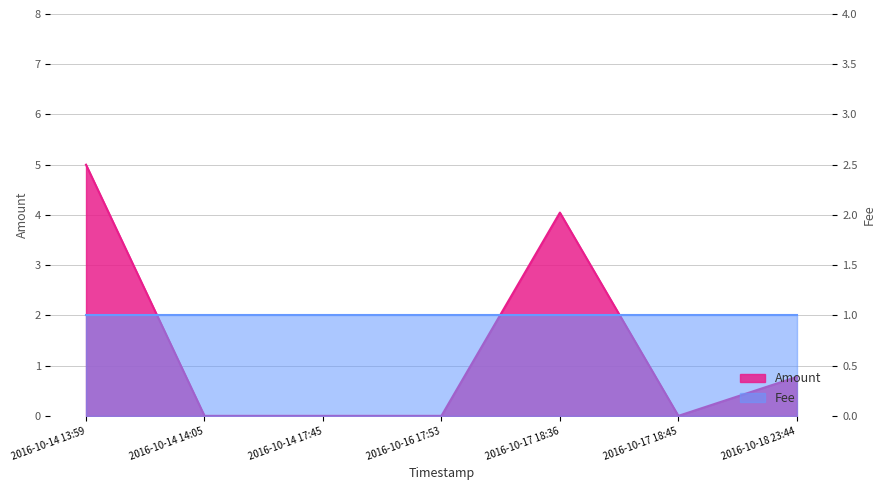

Reading left to right, what are all the values shown in this chart?

2016-10-14 13:59=5.0	2016-10-14 14:05=0.0	2016-10-14 17:45=0.0	2016-10-16 17:53=0.0	2016-10-17 18:36=4.0	2016-10-17 18:45=0.0	2016-10-18 23:44=0.8